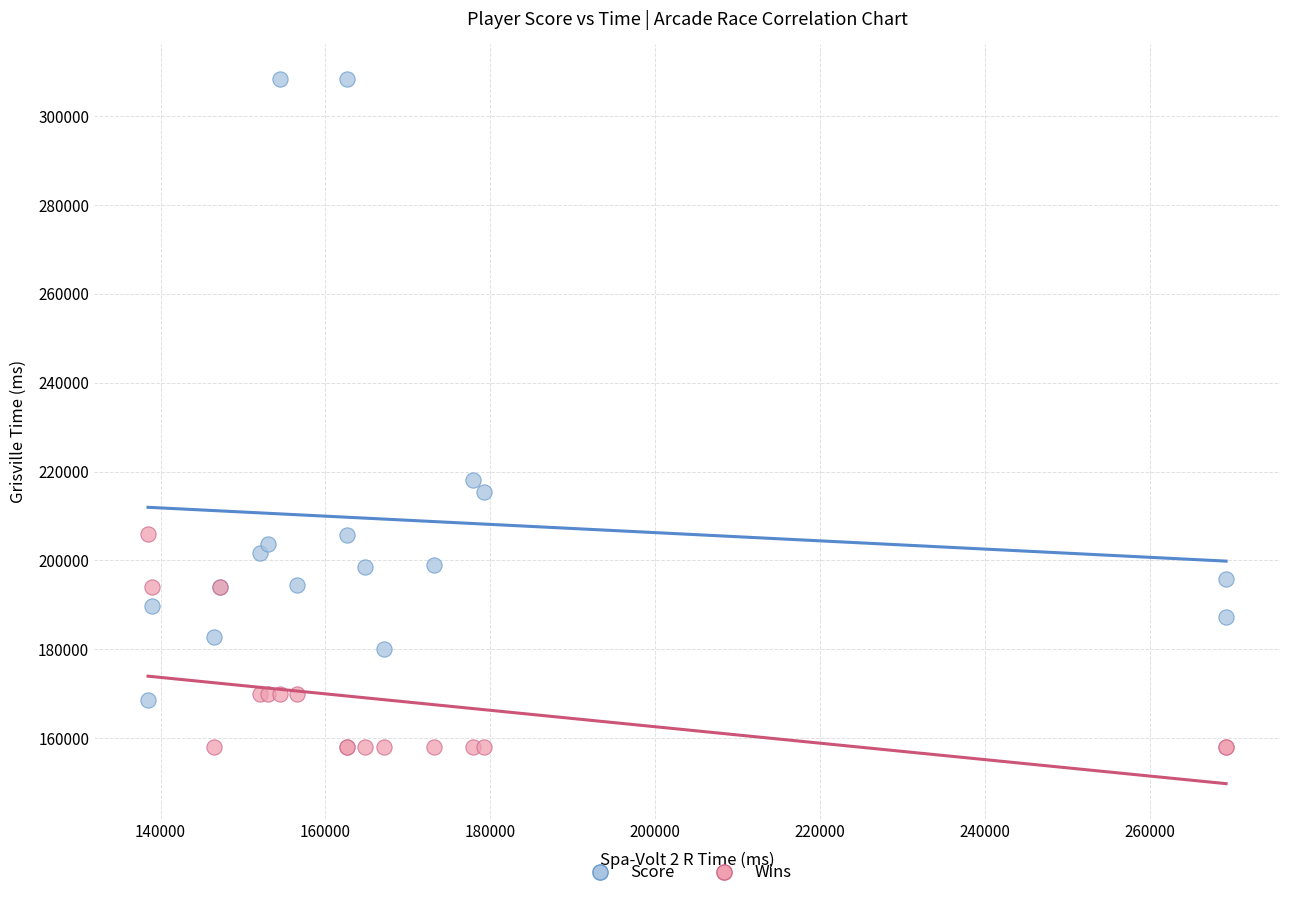

What are all the series names shown in the legend?

Score, Wins